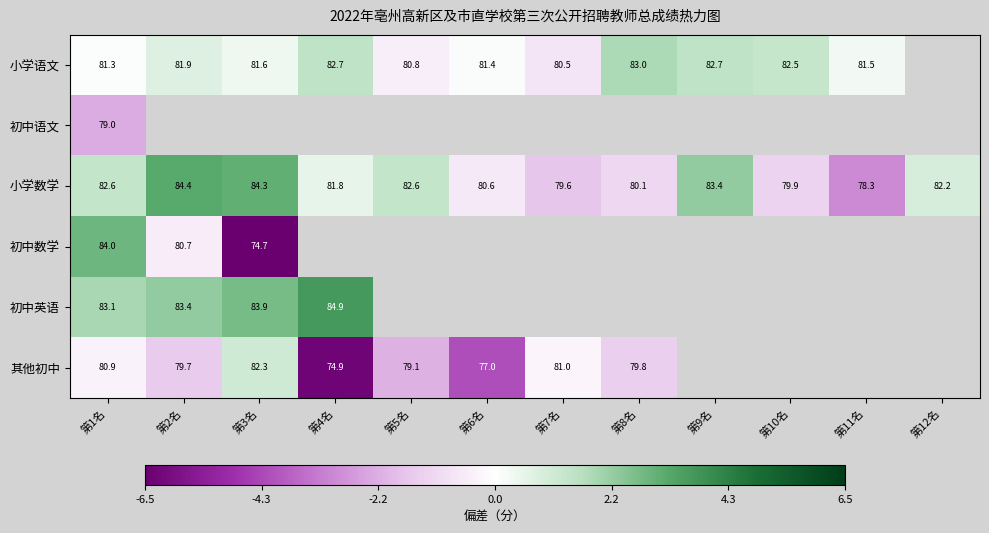

Is the value of 初中英语 at 第3名 greater than the value of 小学语文 at 第8名?

Yes